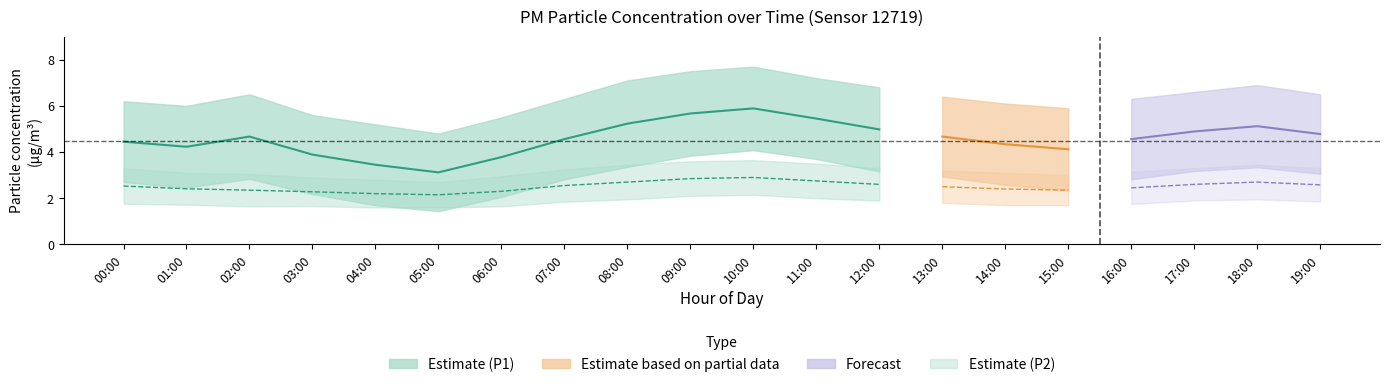

The P1_mean series shows 4.2 at 01:00. True or false?

True